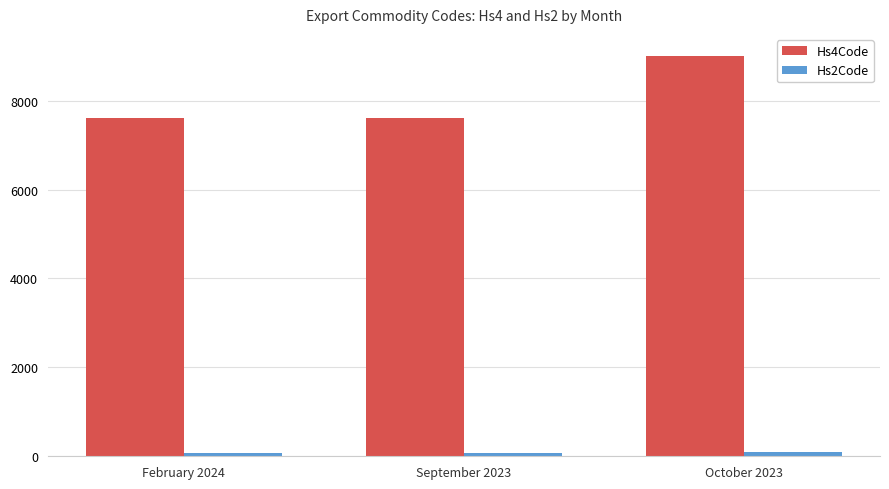

At how many categories does at least one series exceed 6416?

3